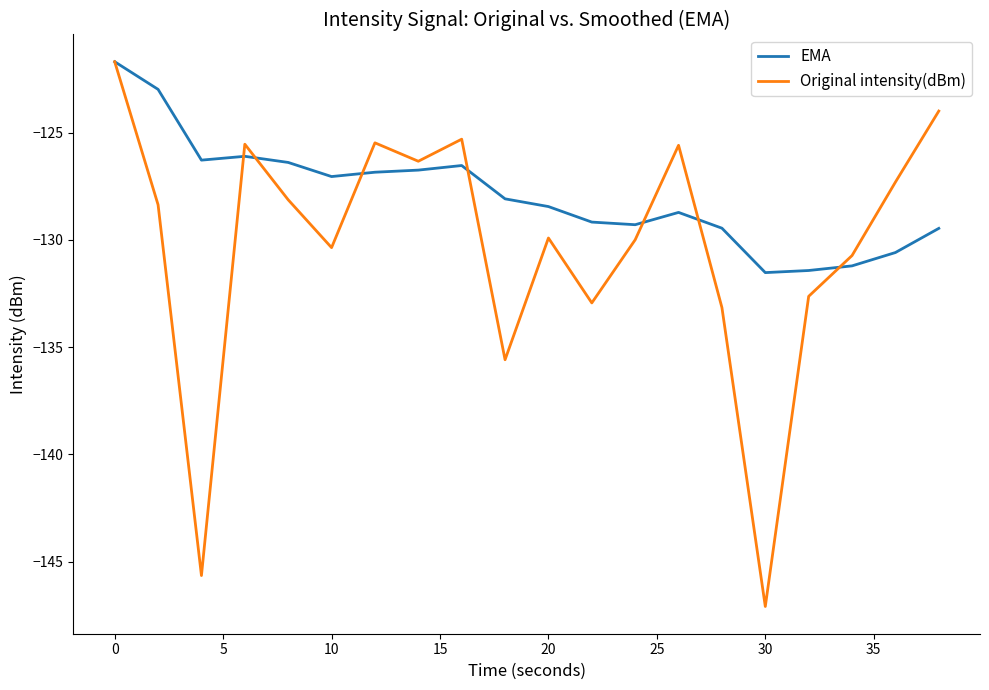

Which series has the widest spread of values?

Original intensity(dBm)